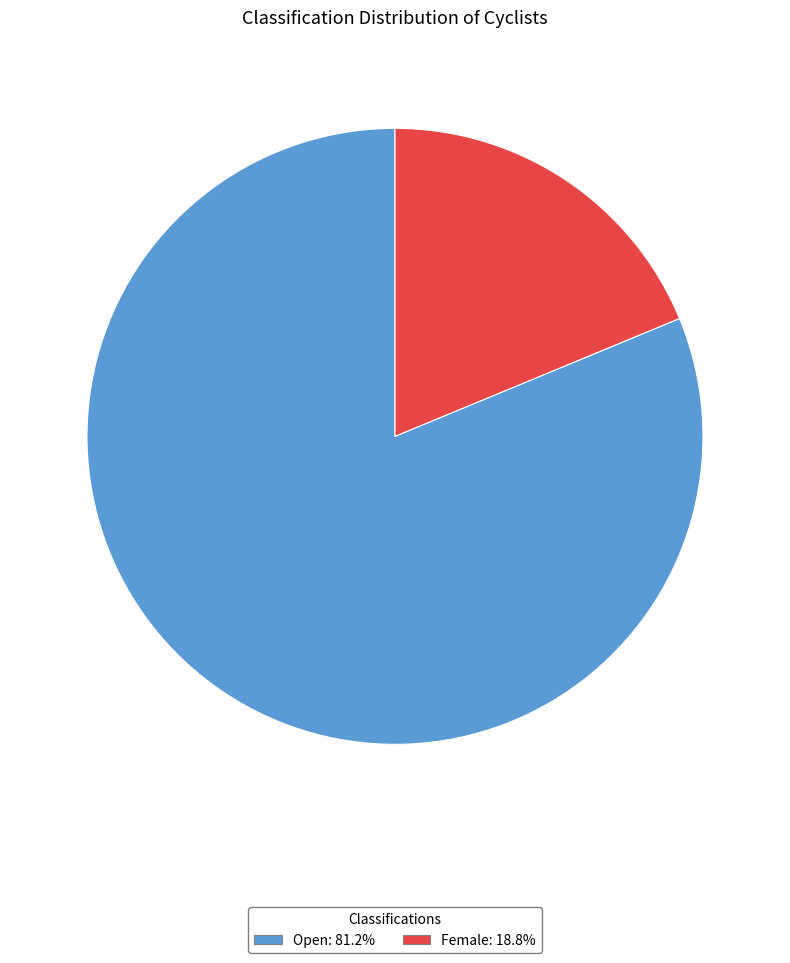

Which category has the smallest portion of the pie?

Female